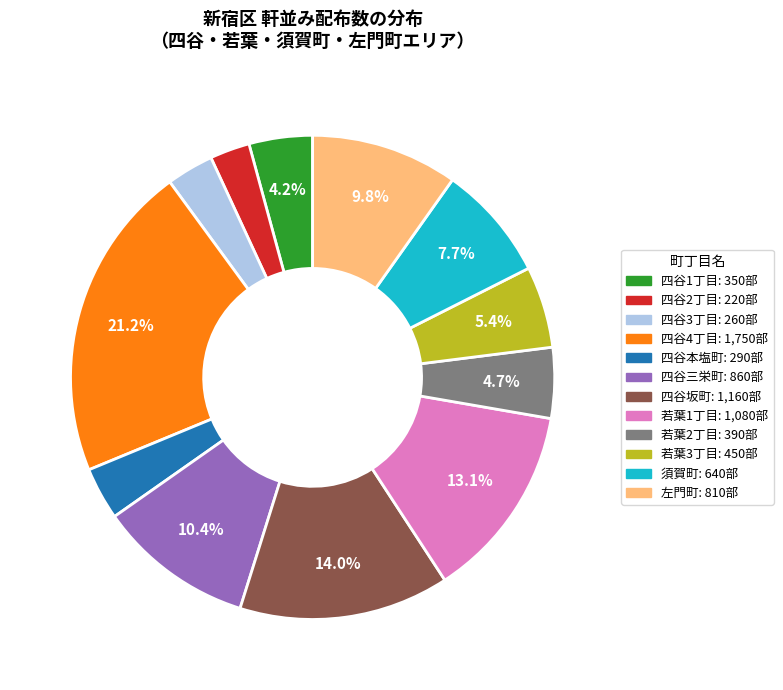

Which has a higher value, 四谷3丁目 or 四谷4丁目?

四谷4丁目